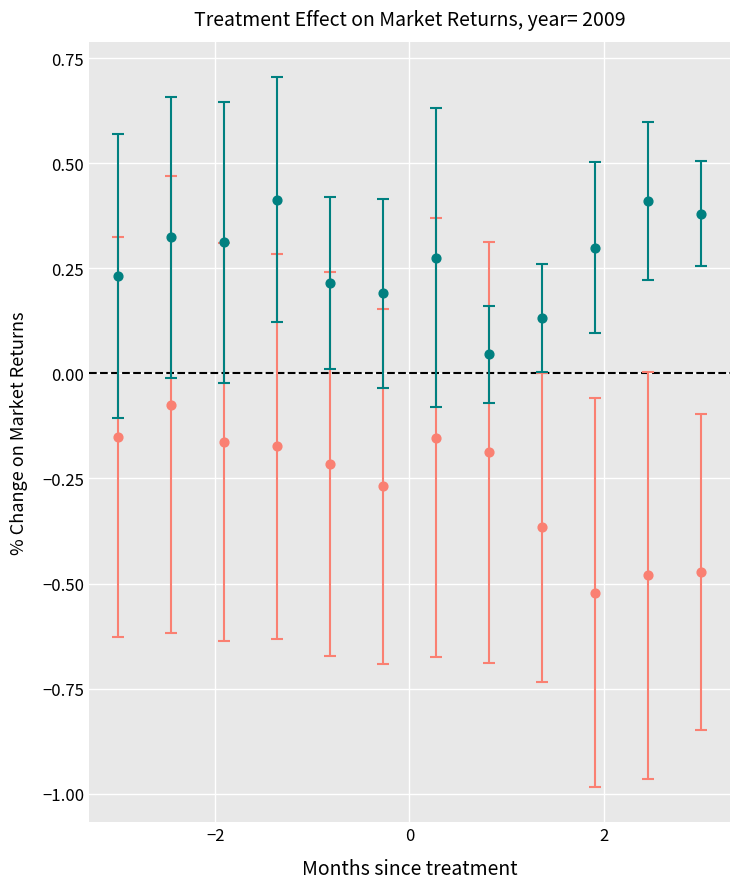

Across all data points, what is the range of Y values (max minus min)?

0.9